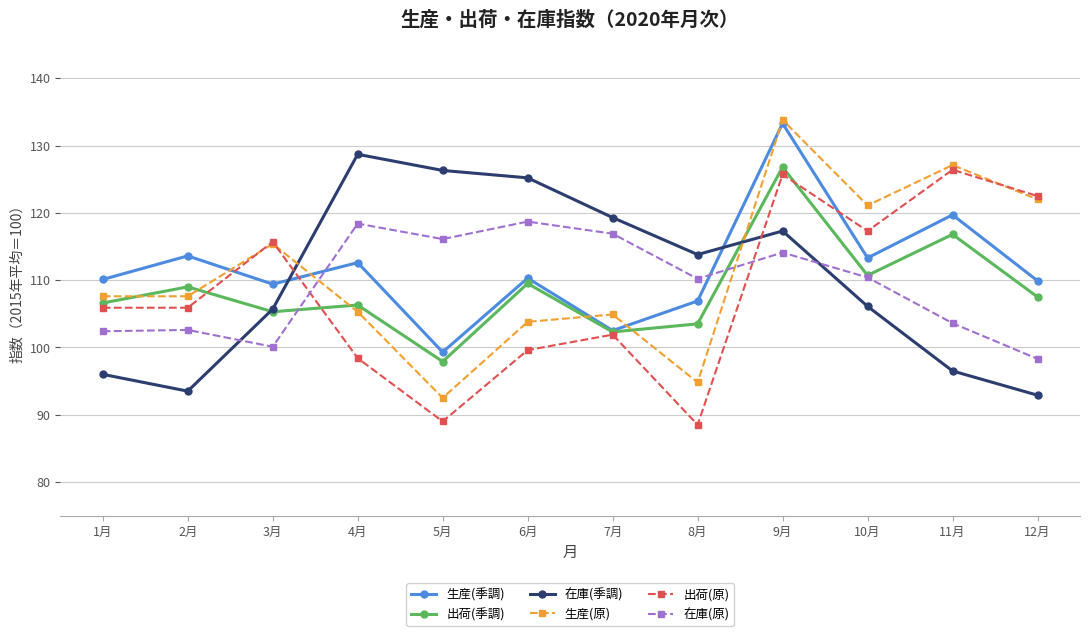

What is the total value across all series at 10月?

678.9